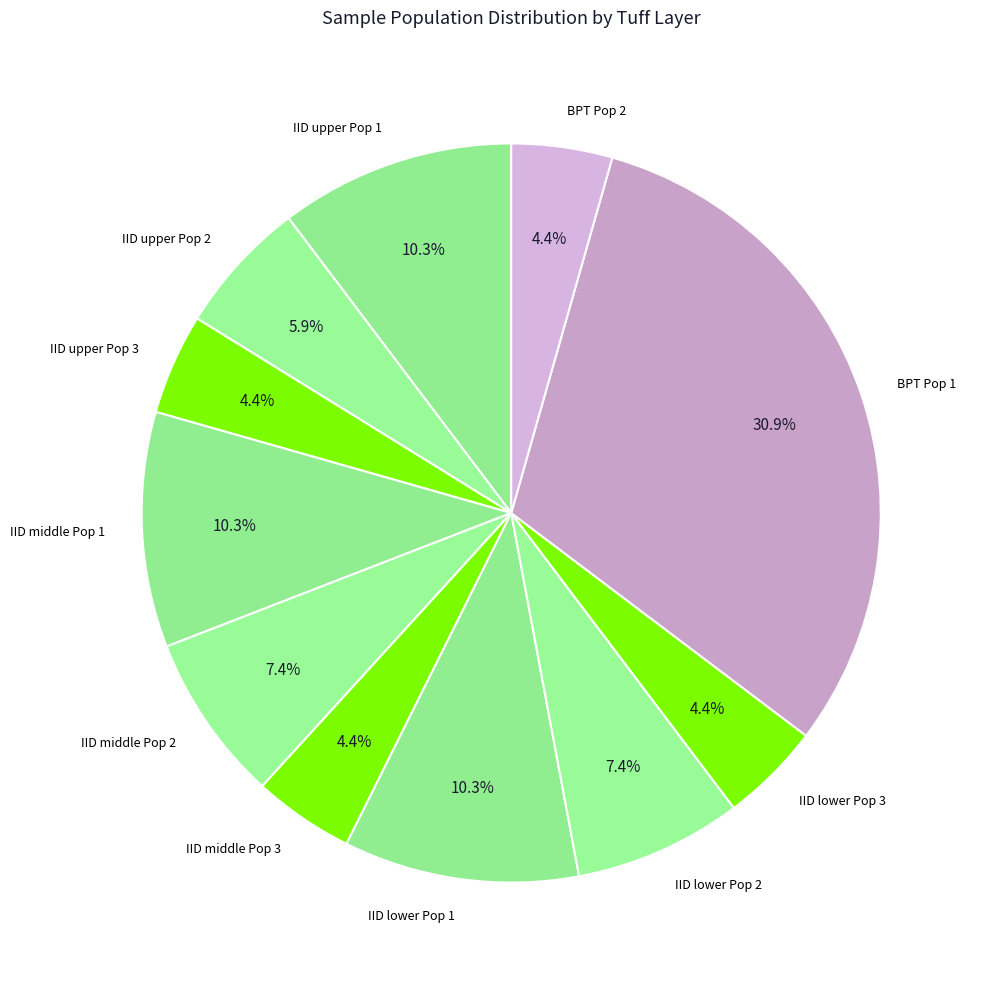

True or false: IID lower Pop 1 accounts for 10% of the total.

True